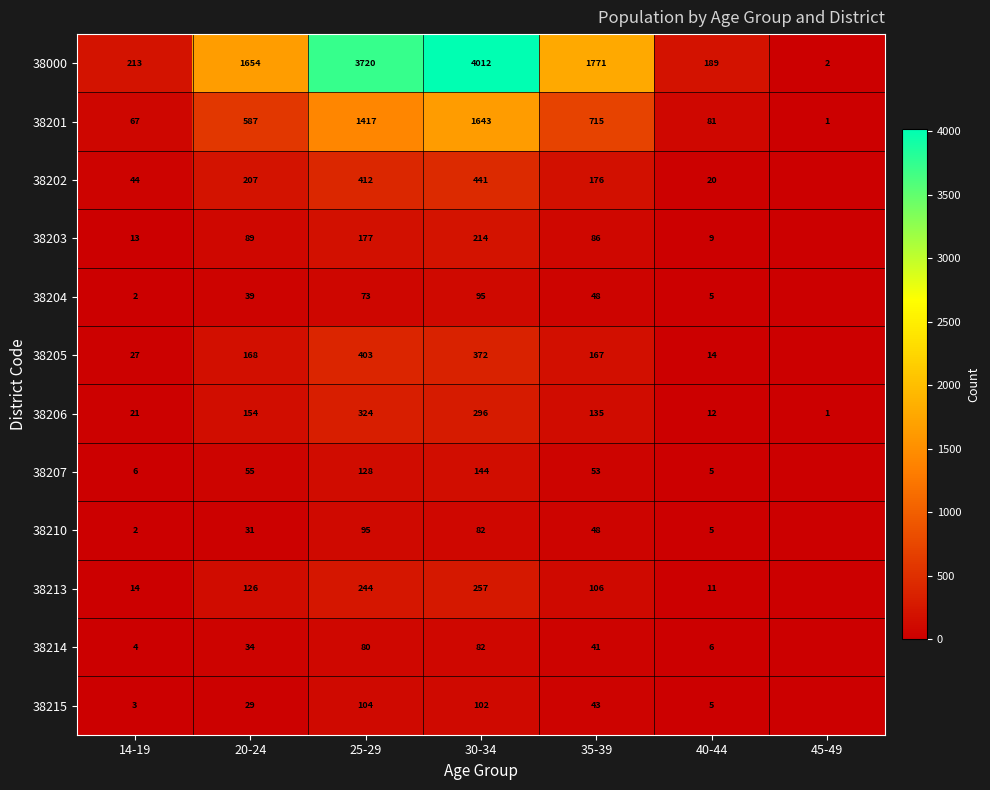

What is the sum of the 38205 values at 30-34 and 14-19?

399